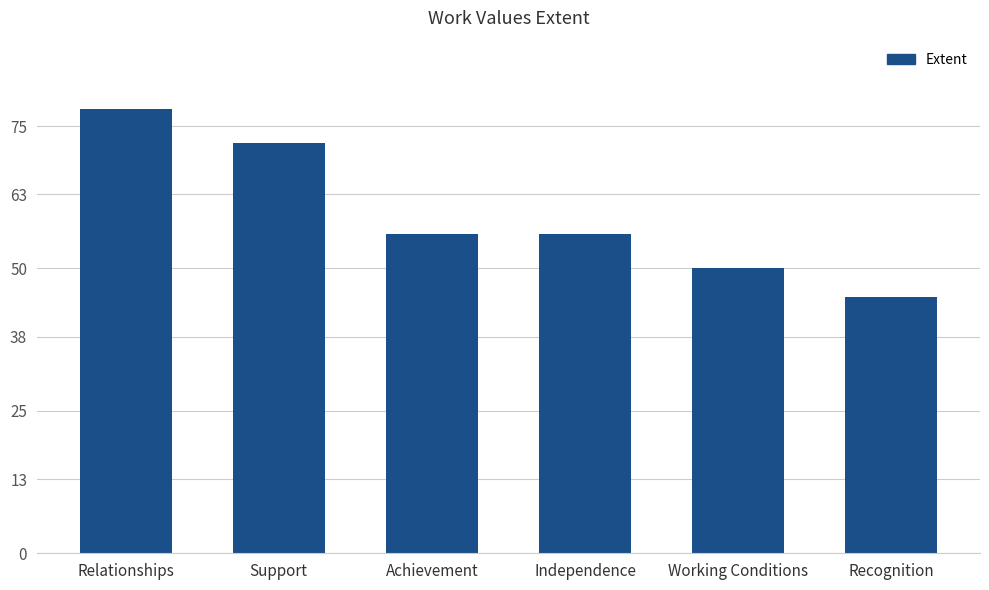

What is the sum of the values at Independence and Relationships?

134